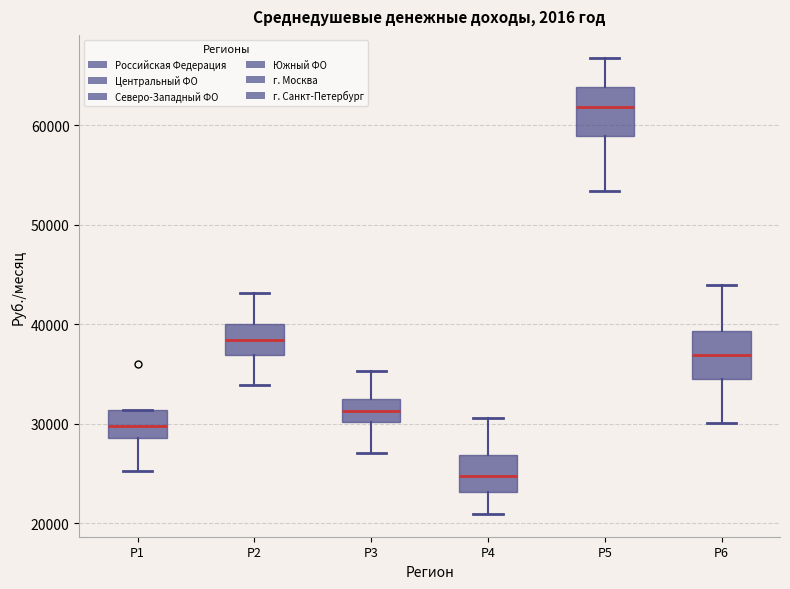

Reading left to right, transcribe this box plot: for each box, give where its median line is, the range the box spans, and where its two whiskers end, as read against the y-axis. The values are not printed on the chart, so give them approximately, as read against the axis.

Р1: median 30000, box 29000 to 31000, whiskers 25000 to 31000
Р2: median 38000, box 37000 to 40000, whiskers 34000 to 43000
Р3: median 31000, box 30000 to 32000, whiskers 27000 to 35000
Р4: median 25000, box 23000 to 27000, whiskers 21000 to 31000
Р5: median 62000, box 59000 to 64000, whiskers 53000 to 67000
Р6: median 37000, box 34000 to 39000, whiskers 30000 to 44000